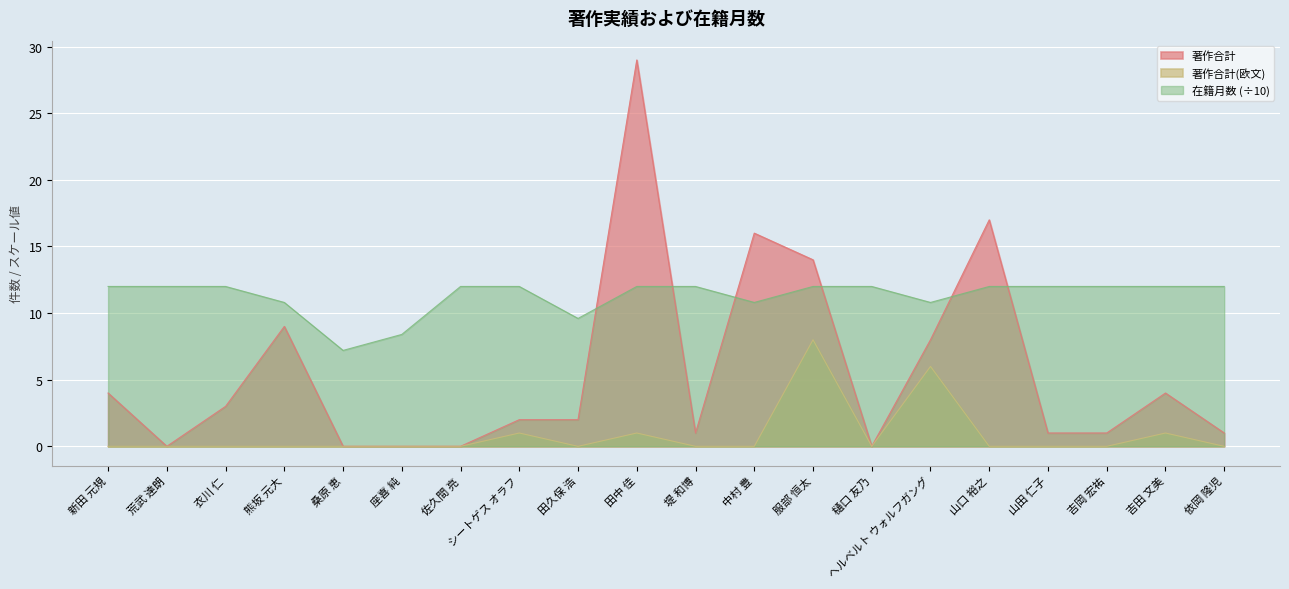

Which series has the largest total across all categories?

在籍月数 (÷10)